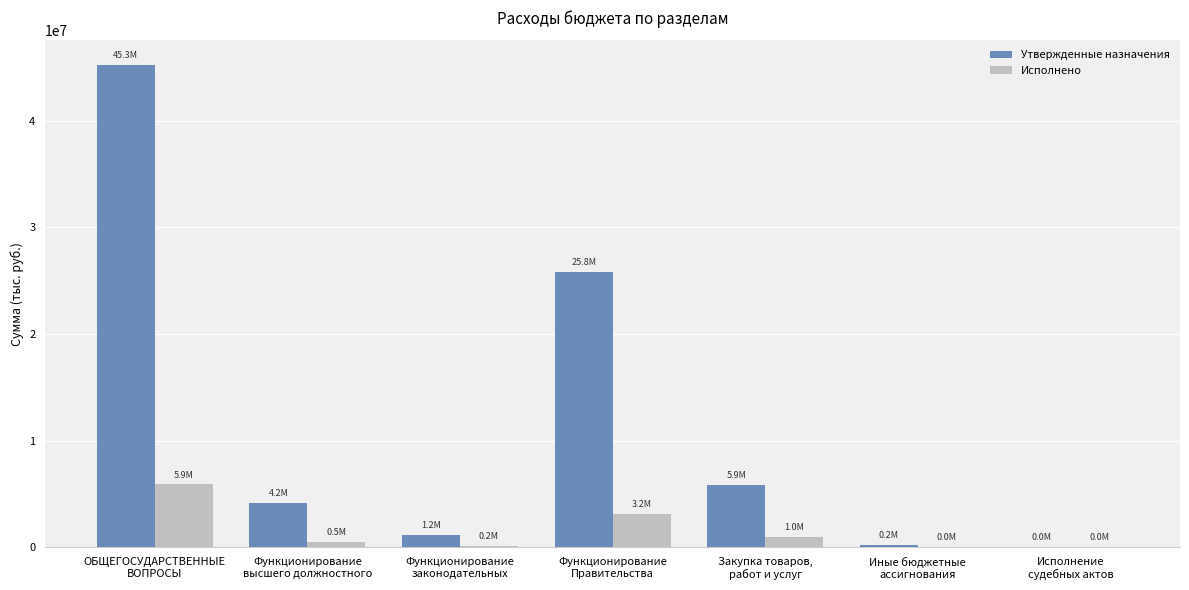

What is the maximum value for Утвержденные назначения?

45275764.2